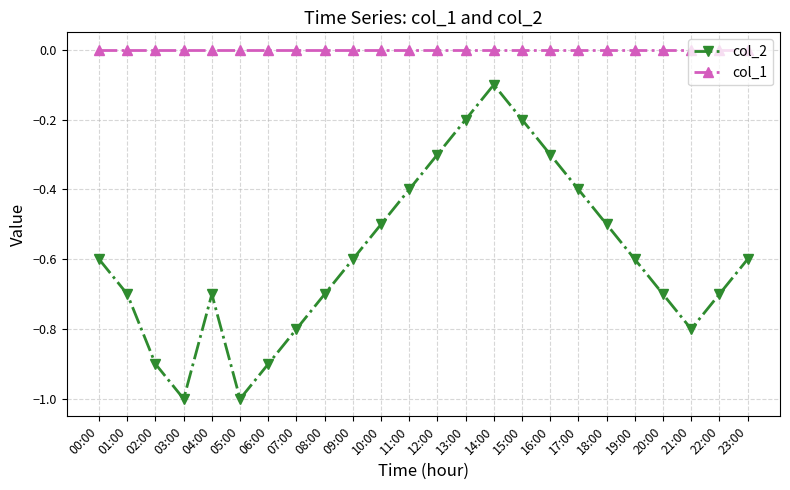

Which series has the widest spread of values?

col_2